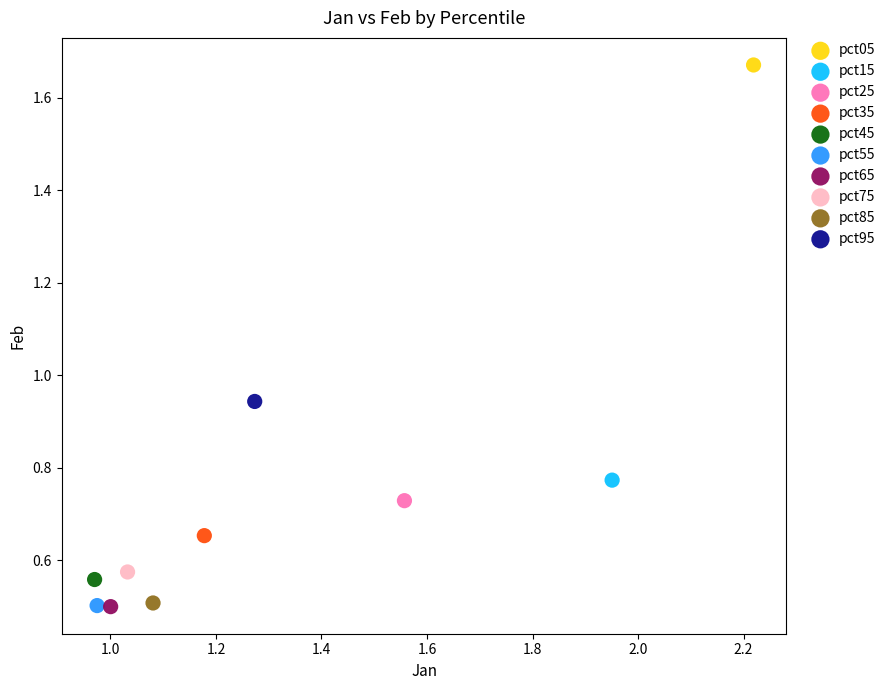

What are all the series names shown in the legend?

pct05, pct15, pct25, pct35, pct45, pct55, pct65, pct75, pct85, pct95